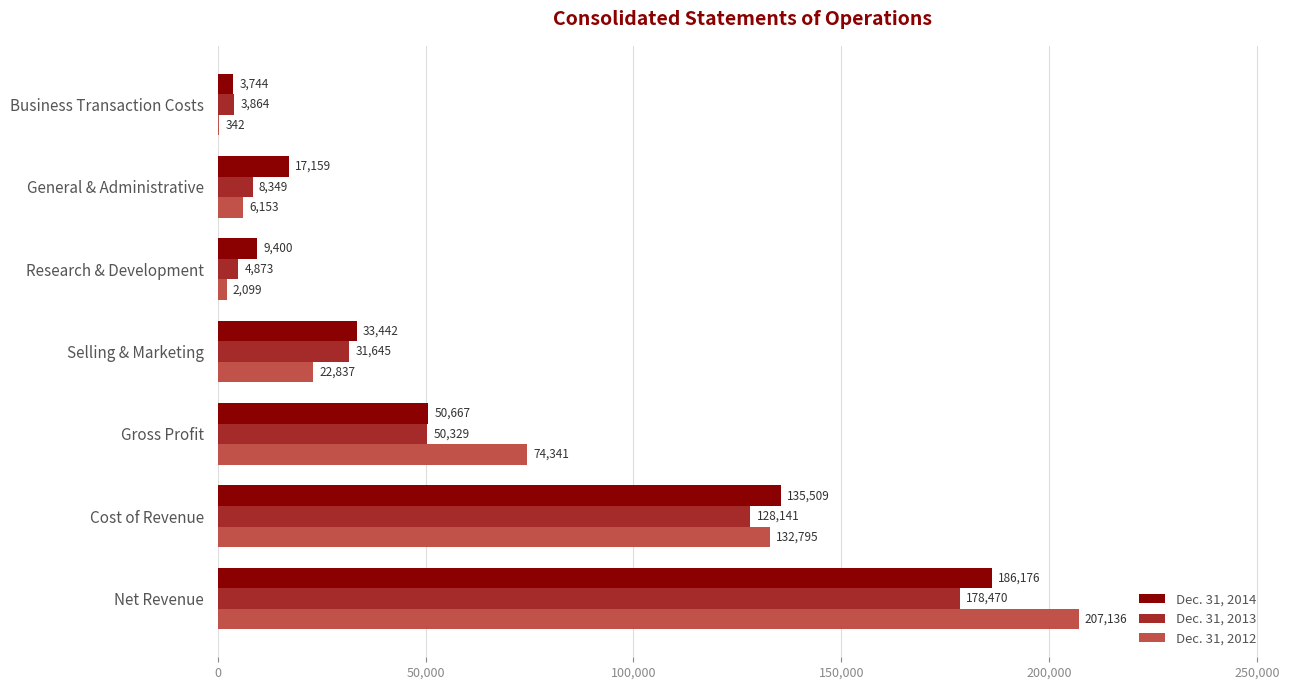

What is the approximate value of Dec. 31, 2012 at Research & Development, to the nearest 100?

2100